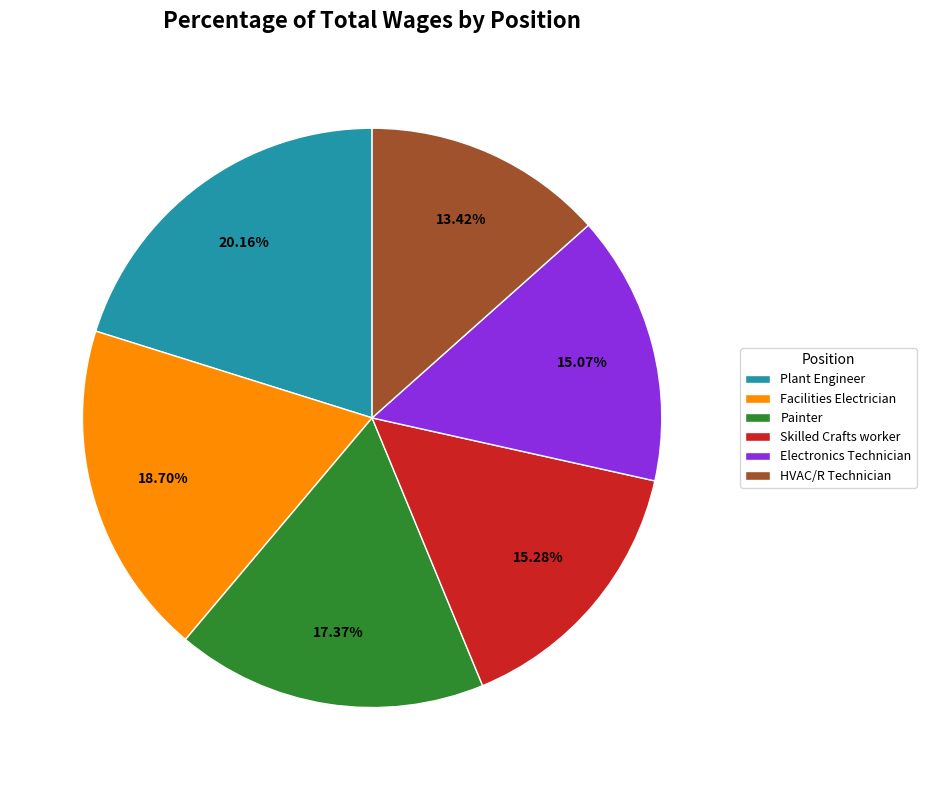

Is it true that Painter is 17% of the pie?

True